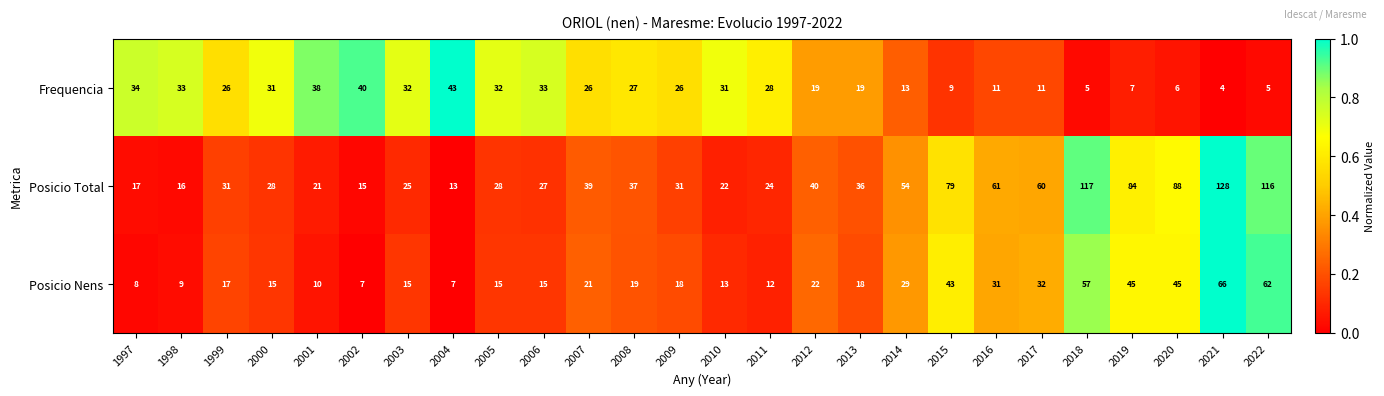

Rank the series by their maximum value, from highest to lowest.

Posicio Total, Posicio Nens, Frequencia